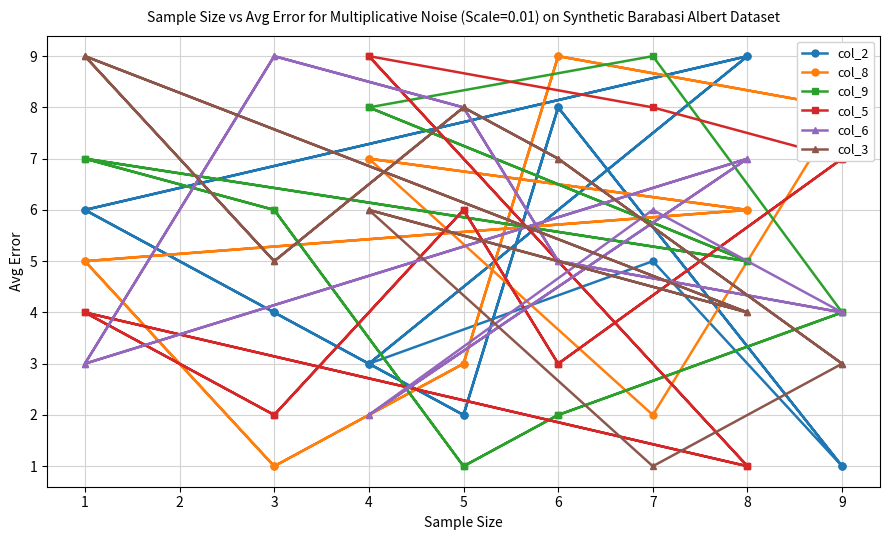

What is the value of the col_6 point at the 9th from the left?

2